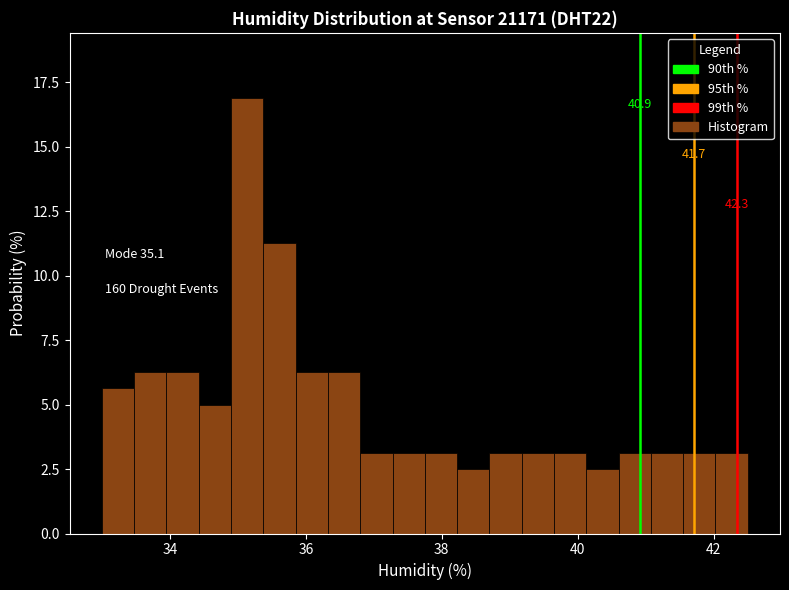

Around what value on the x-axis is the tallest bar? Give the approximate position of its centre, as read against the axis.

35.2